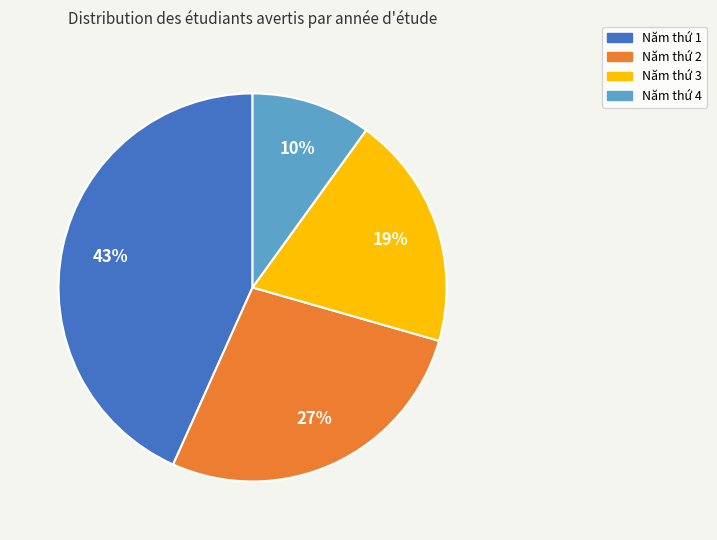

To the nearest percent, what percentage of the pie is Năm thứ 4?

10%